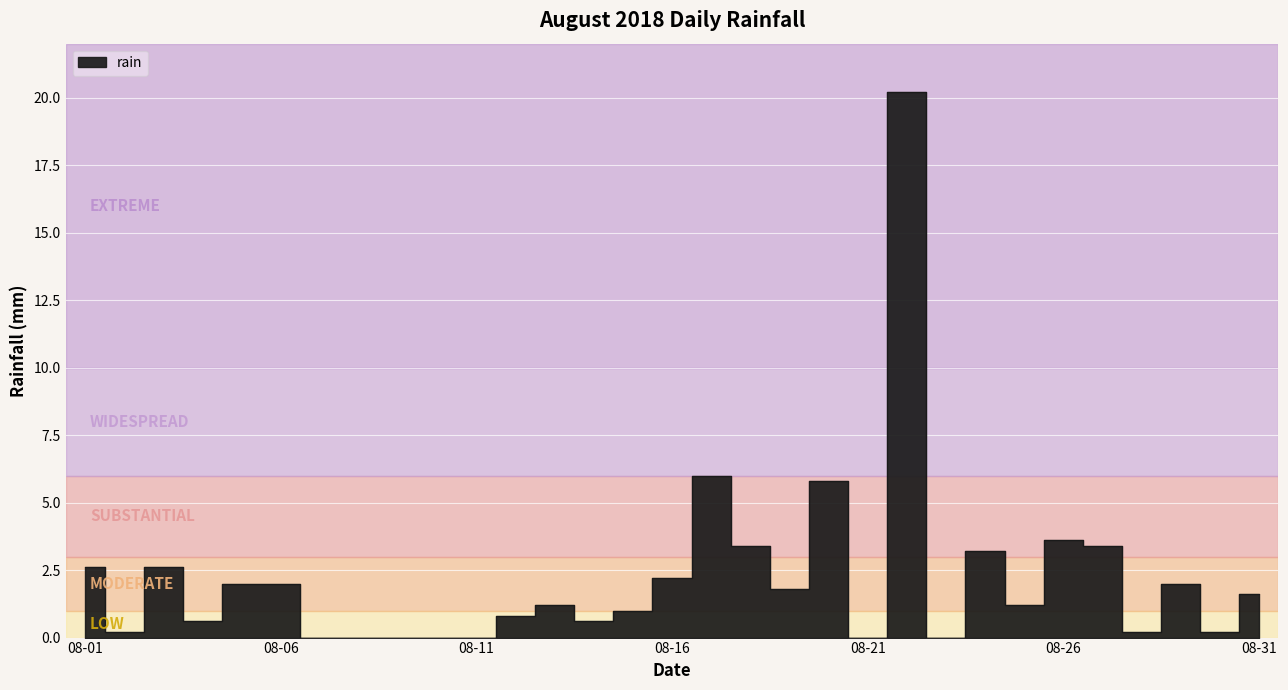

Rank the categories by value from lowest to highest.

2018-08-07, 2018-08-08, 2018-08-09, 2018-08-10, 2018-08-11, 2018-08-21, 2018-08-23, 2018-08-02, 2018-08-28, 2018-08-30, 2018-08-04, 2018-08-14, 2018-08-12, 2018-08-15, 2018-08-13, 2018-08-25, 2018-08-31, 2018-08-19, 2018-08-05, 2018-08-06, 2018-08-29, 2018-08-16, 2018-08-01, 2018-08-03, 2018-08-24, 2018-08-18, 2018-08-27, 2018-08-26, 2018-08-20, 2018-08-17, 2018-08-22